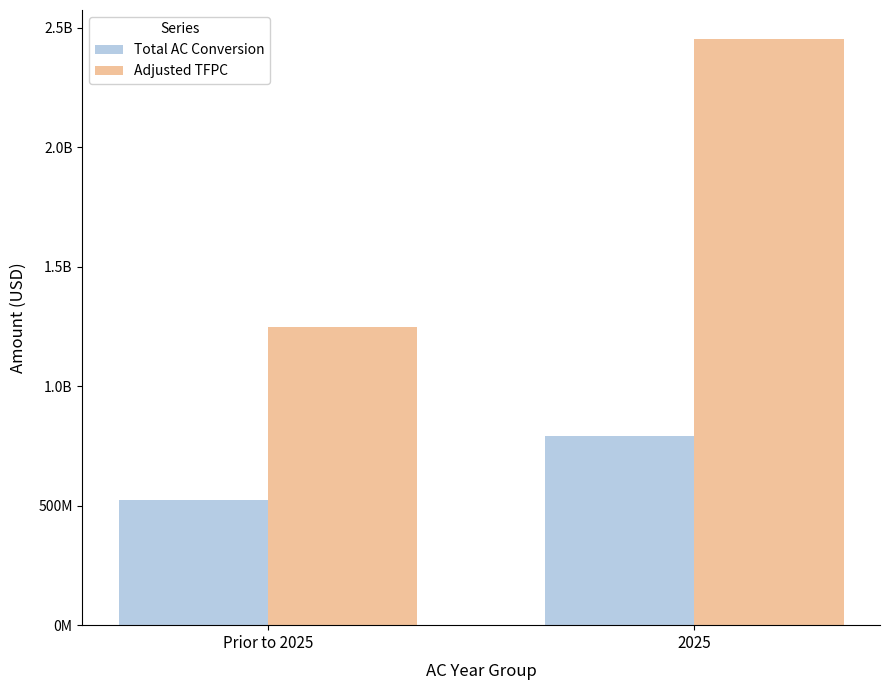

At which label is Adjusted TFPC closest to 1850672809?

Prior to 2025